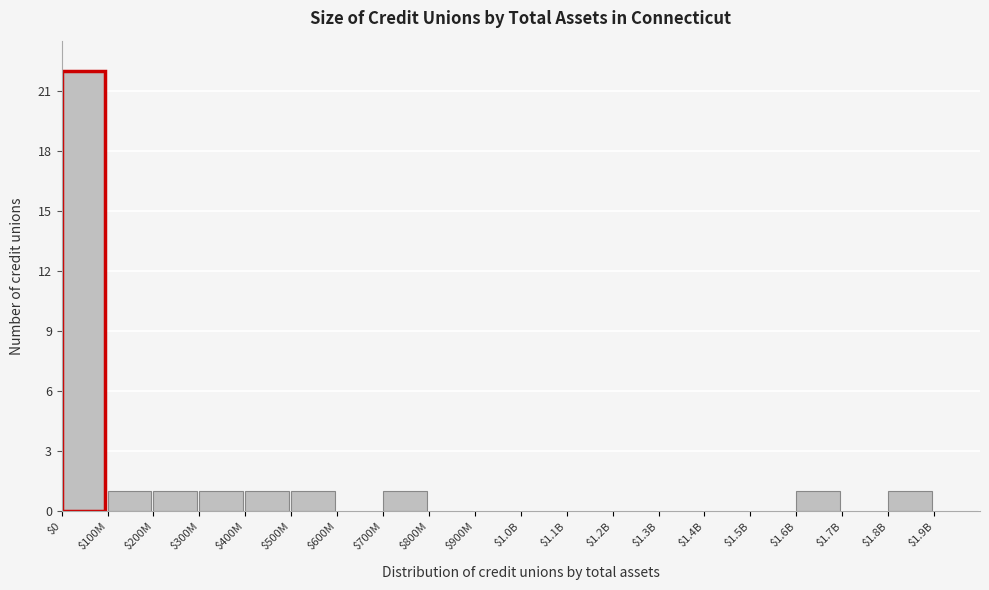

What is the sum of all values?

30